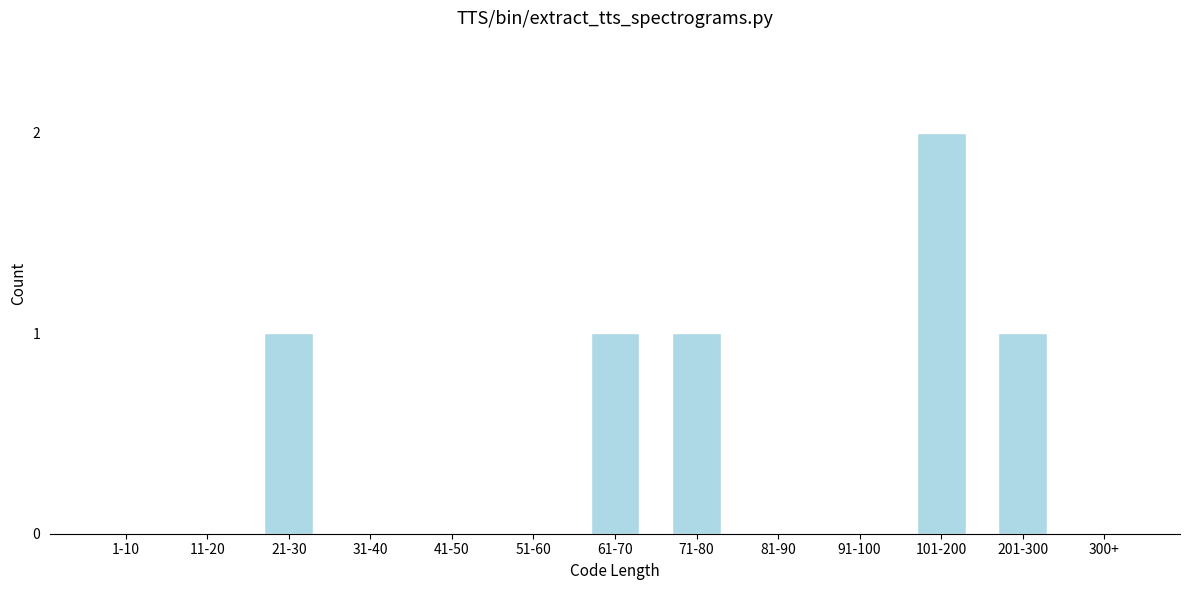

Reading left to right, what are all the values shown in this chart?

1-10=0	11-20=0	21-30=1	31-40=0	41-50=0	51-60=0	61-70=1	71-80=1	81-90=0	91-100=0	101-200=2	201-300=1	300+=0